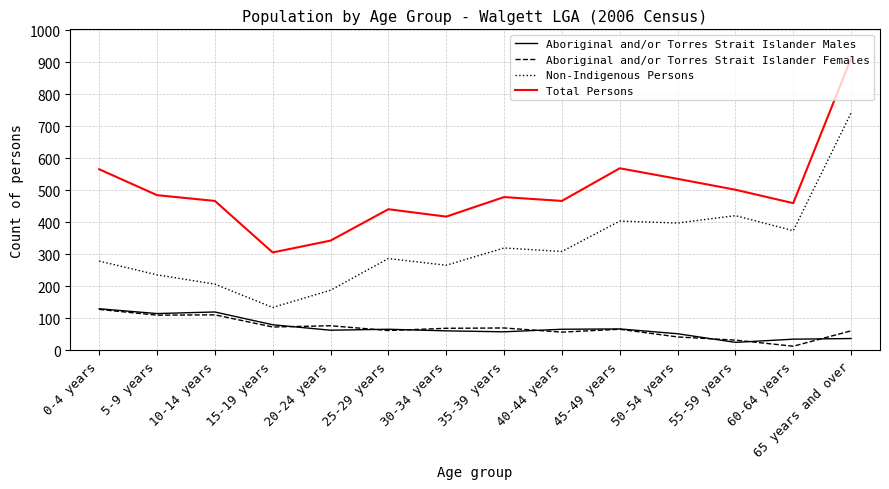

True or false: Non-Indigenous Persons and Aboriginal and/or Torres Strait Islander Males cross at least once.

False